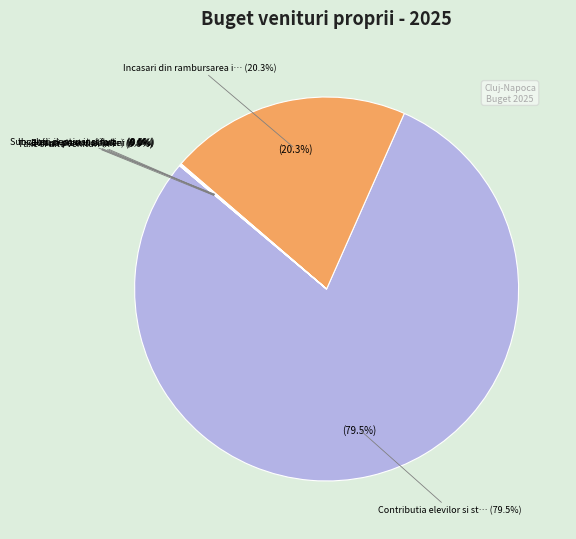

Is there any slice that represents more than half of the pie?

Yes